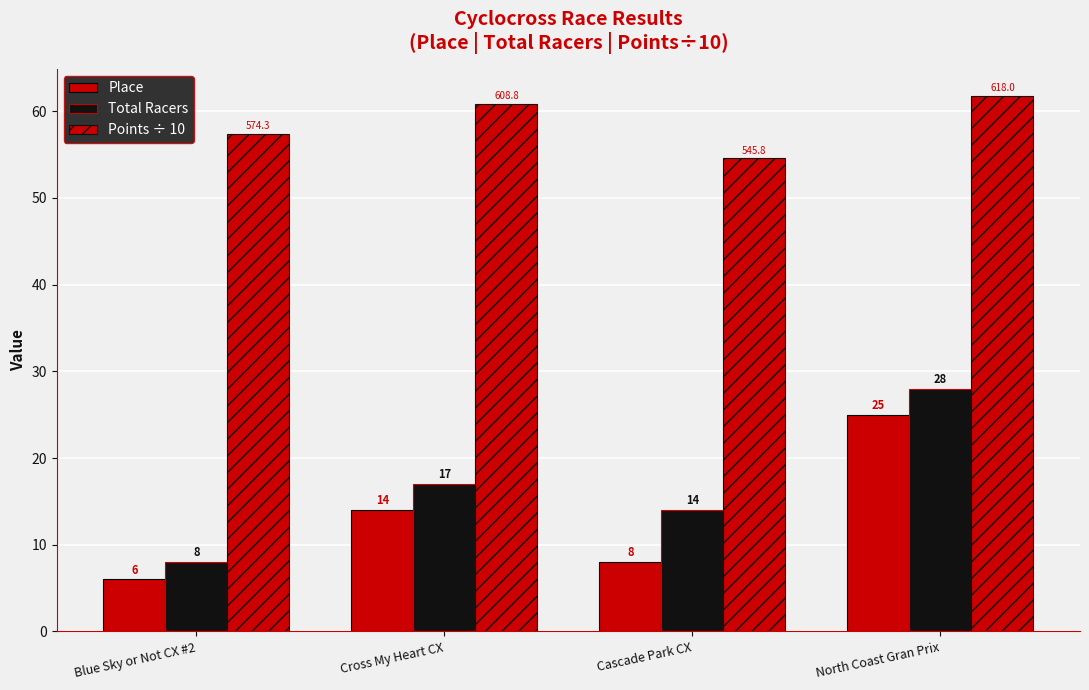

Does the chart contain any negative values?

No